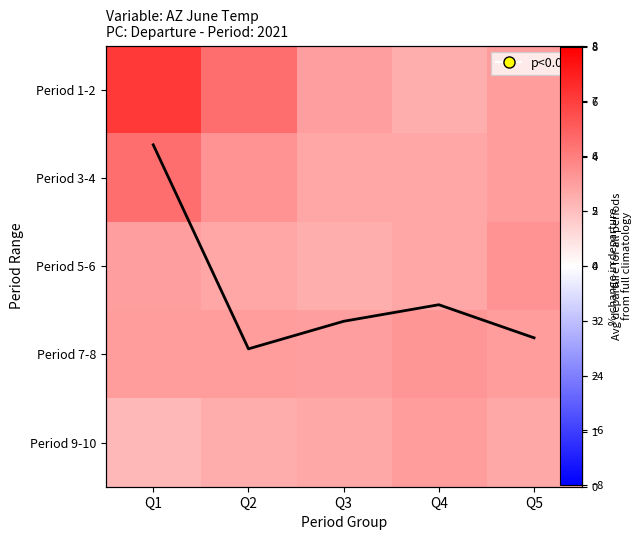

Which label corresponds to the largest value in the chart?

Q1